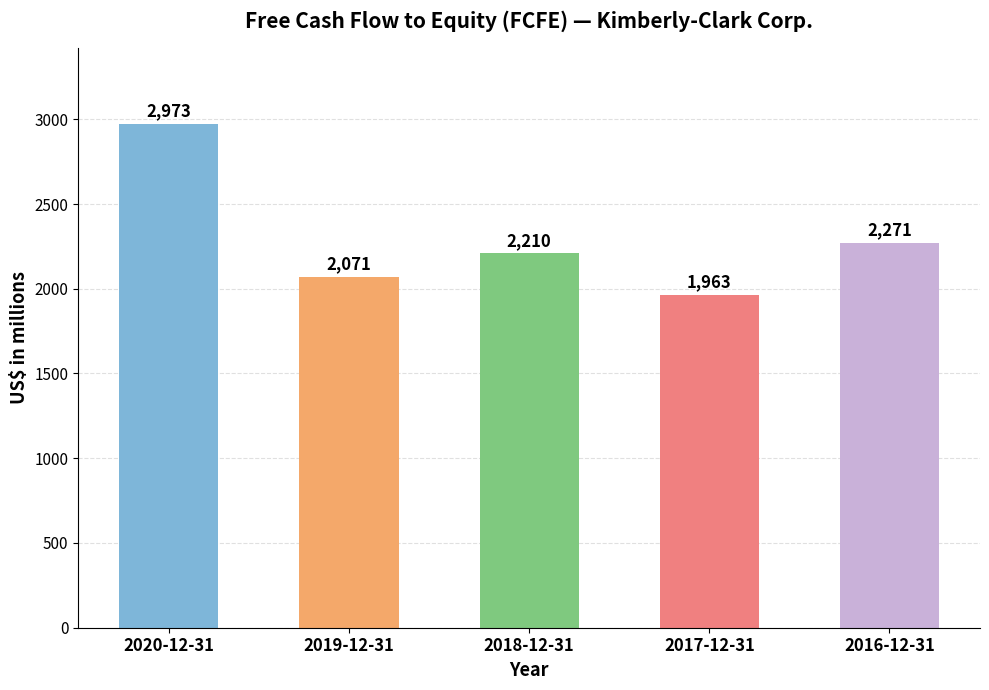

Which has a higher value, 2016-12-31 or 2020-12-31?

2020-12-31